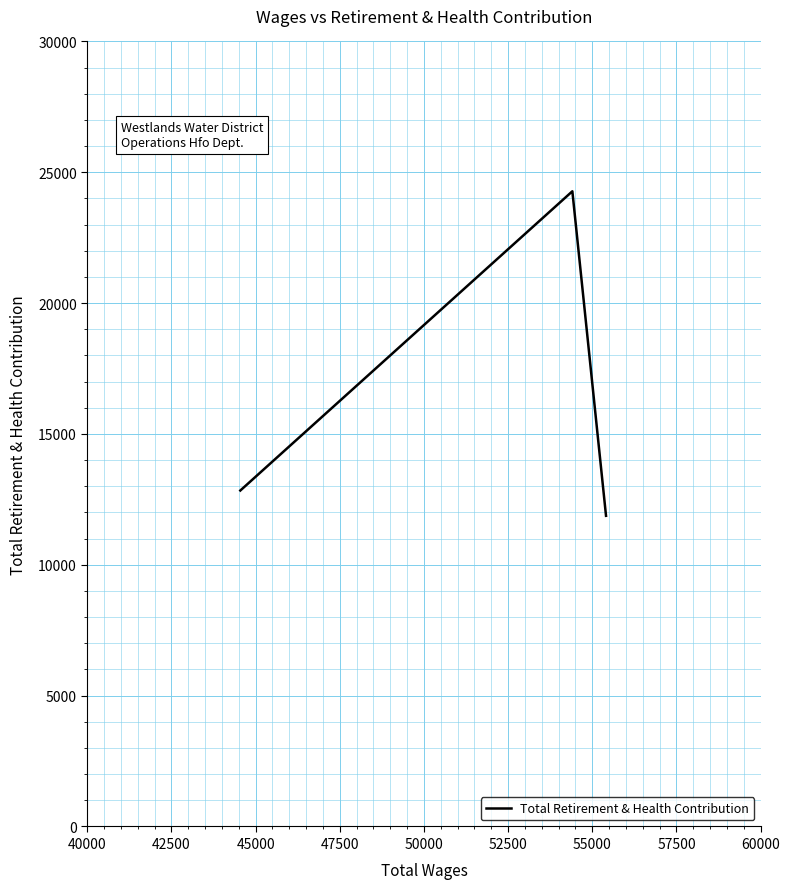

How many lines are shown in the chart?

1